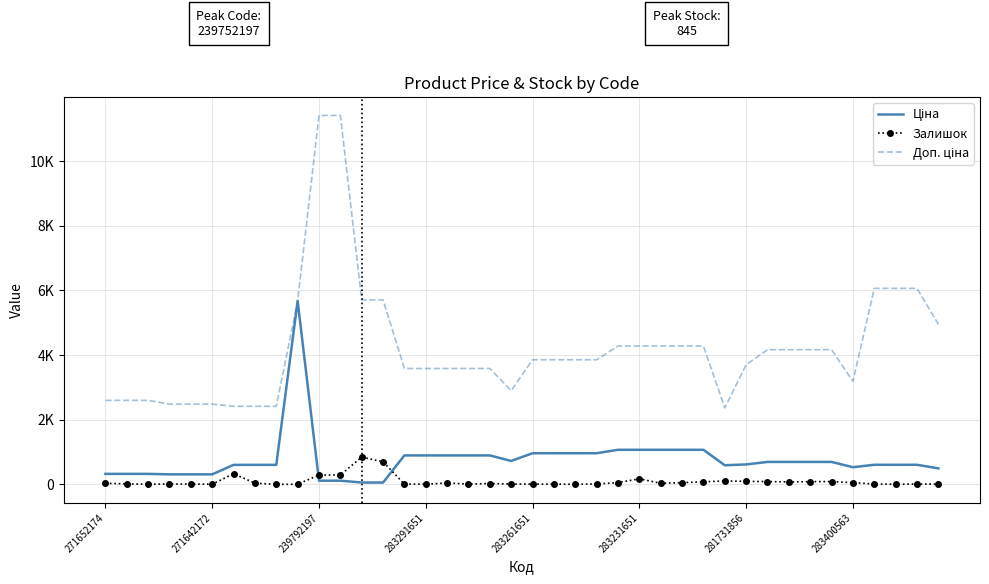

True or false: Ціна and Доп. ціна cross at least once.

False